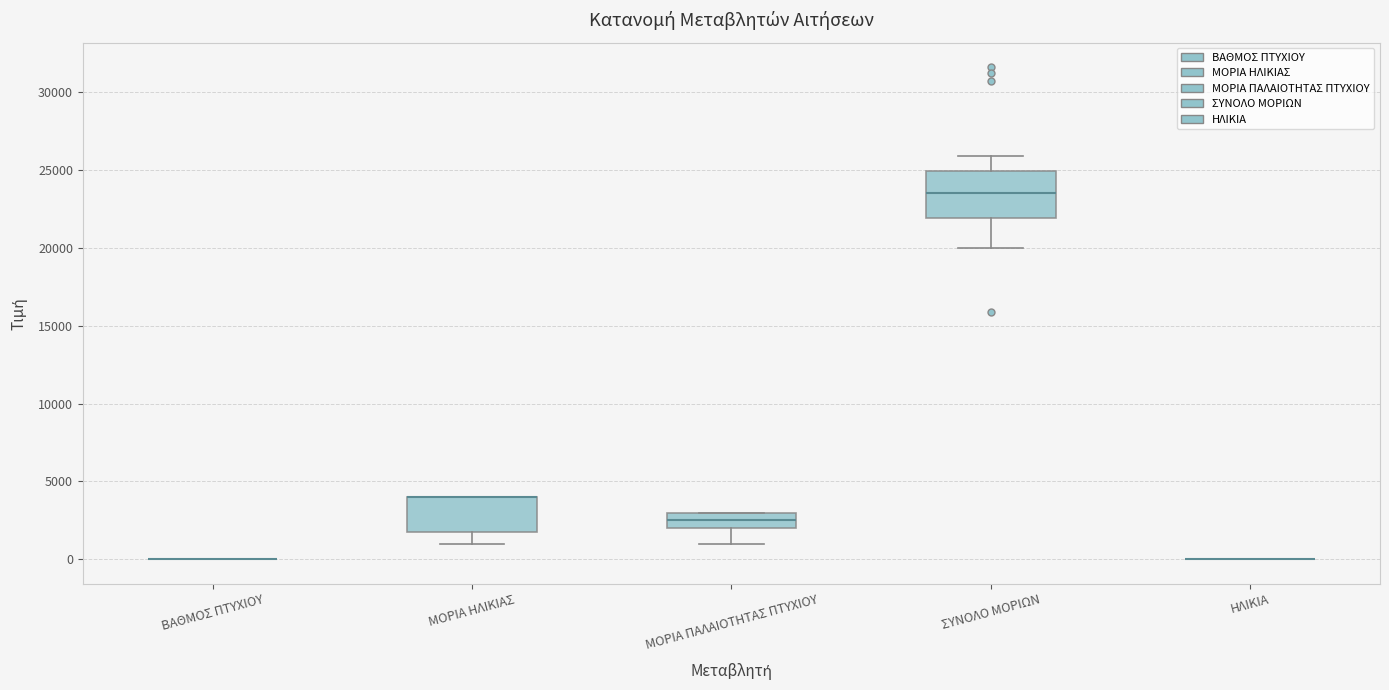

Reading left to right, transcribe this box plot: for each box, give where its median line is, the range the box spans, and where its two whiskers end, as read against the y-axis. The values are not printed on the chart, so give them approximately, as read against the axis.

ΒΑΘΜΟΣ ΠΤΥΧΙΟΥ: box collapsed to a line at 0, whiskers 0 to 0
ΜΟΡΙΑ ΗΛΙΚΙΑΣ: median 4000 (drawn on the box's upper edge), box 2000 to 4000, whiskers 1000 to 4000
ΜΟΡΙΑ ΠΑΛΑΙΟΤΗΤΑΣ ΠΤΥΧΙΟΥ: median 2500, box 2000 to 3000, whiskers 1000 to 3000
ΣΥΝΟΛΟ ΜΟΡΙΩΝ: median 23500, box 22000 to 25000, whiskers 20000 to 26000
ΗΛΙΚΙΑ: box collapsed to a line at 0, whiskers 0 to 0